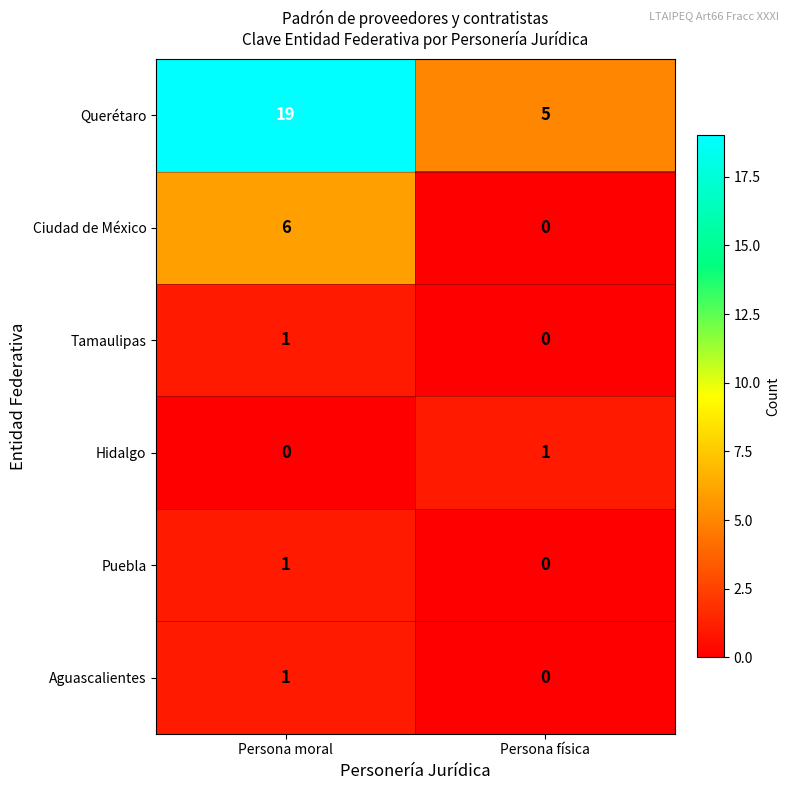

Rank the categories by Ciudad de México value from lowest to highest.

Persona física, Persona moral